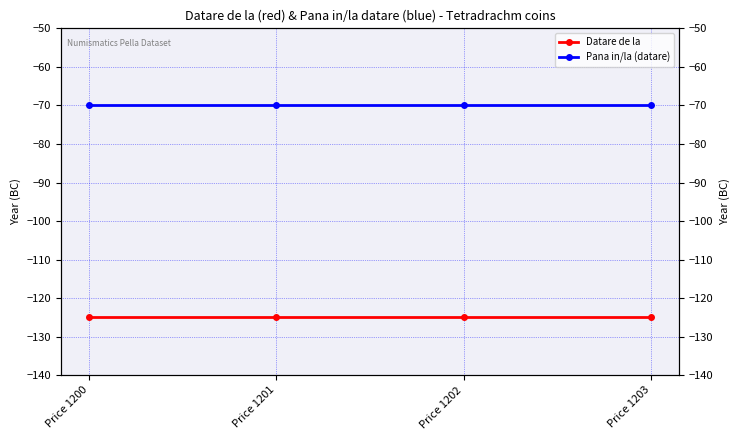

Which has a higher value, Price 1200 or Price 1201?

Price 1200